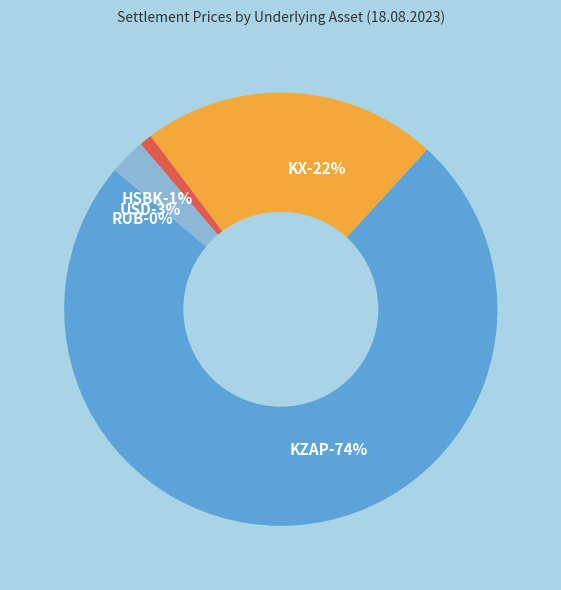

What is the largest slice in the pie chart?

KZAP